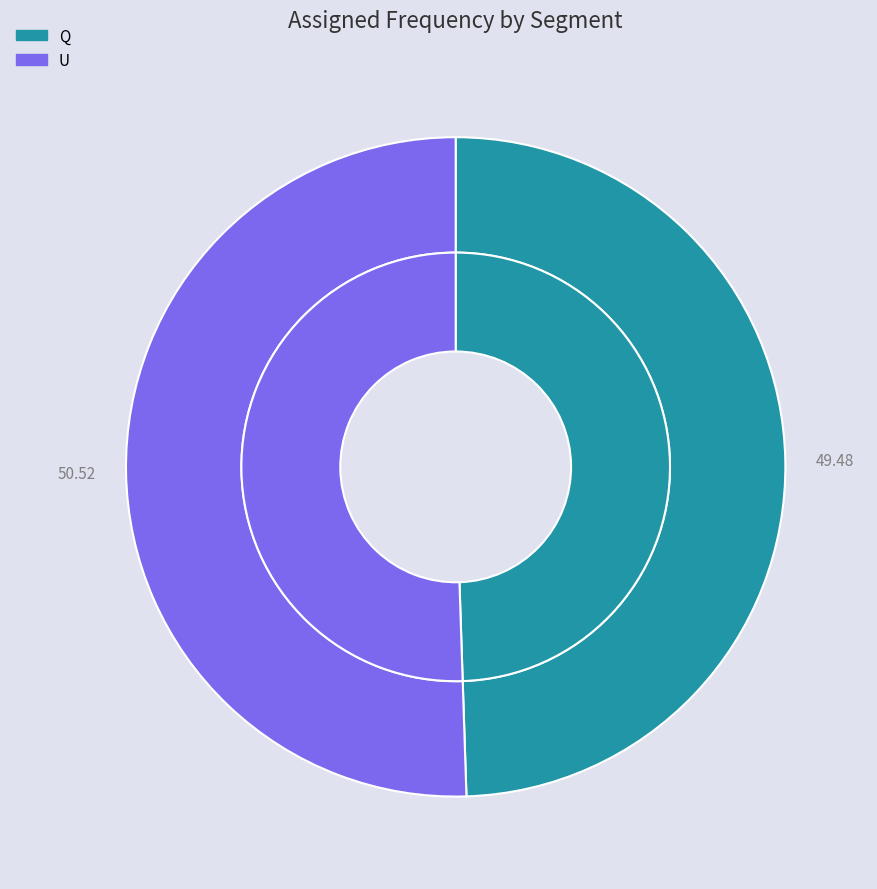

The U slice represents 64% of the pie. True or false?

False